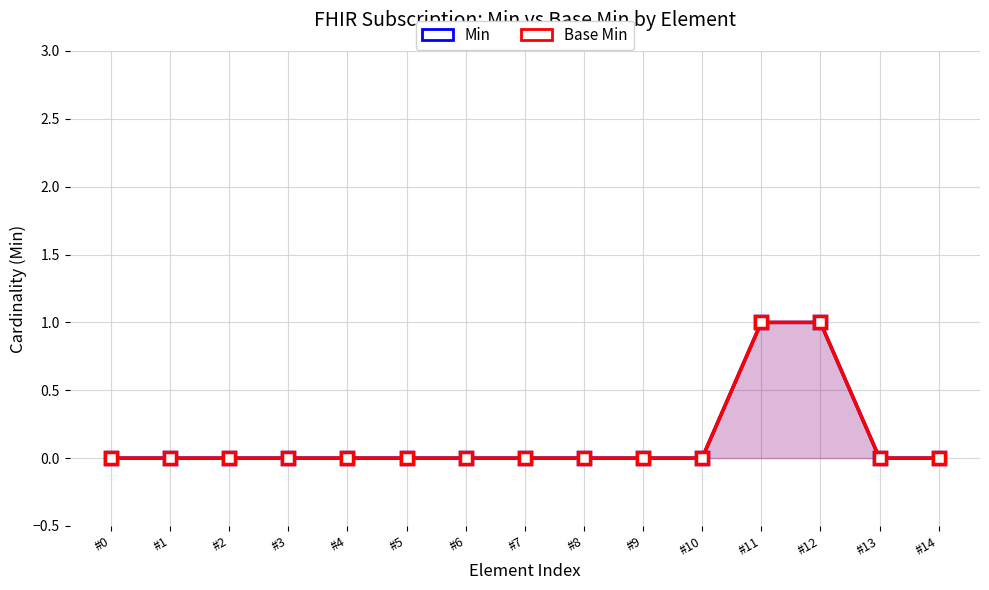

At which category is the sum across all series the highest?

#11